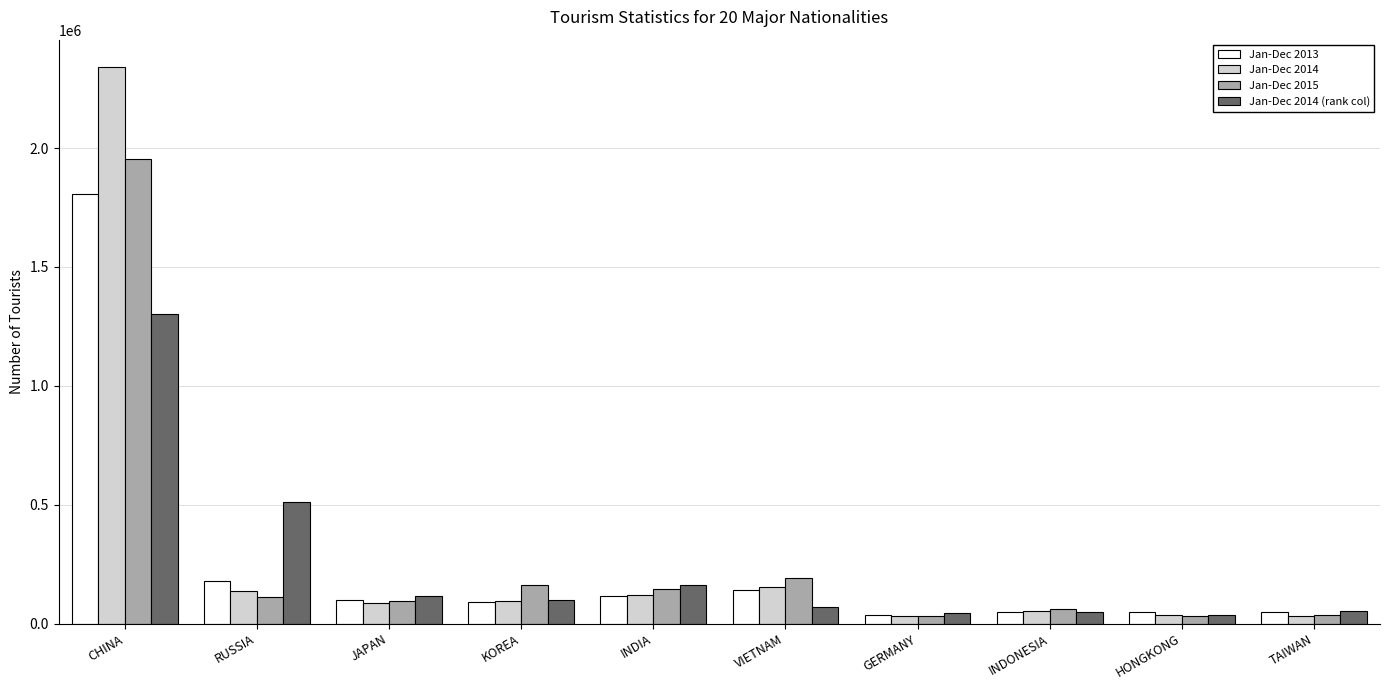

Which series has the widest spread of values?

Jan-Dec 2014